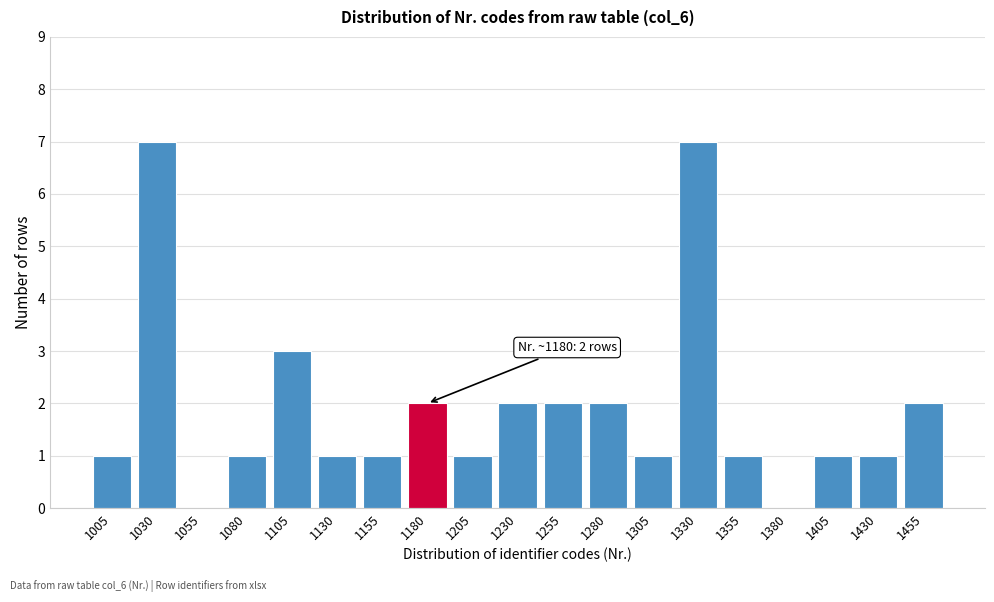

Reading left to right, list all the values displayed in this chart.

1005=1	1030=7	1055=0	1080=1	1105=3	1130=1	1155=1	1180=2	1205=1	1230=2	1255=2	1280=2	1305=1	1330=7	1355=1	1380=0	1405=1	1430=1	1455=2